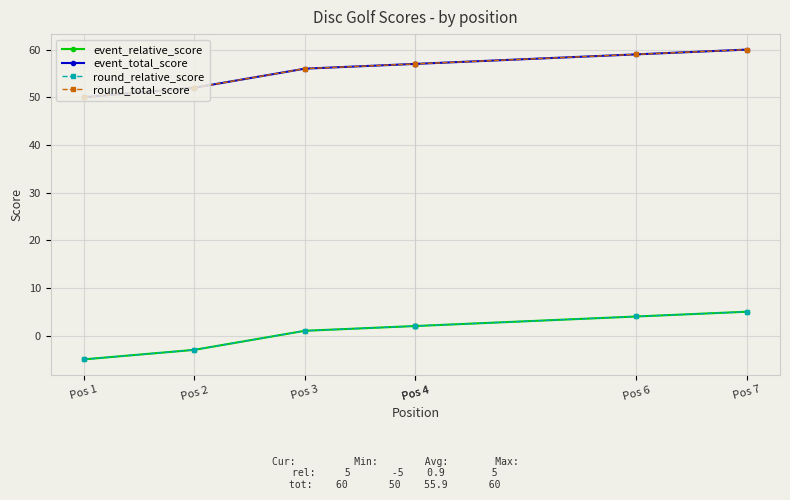

What is the value of the event_total_score point at the 6th from the left?

59